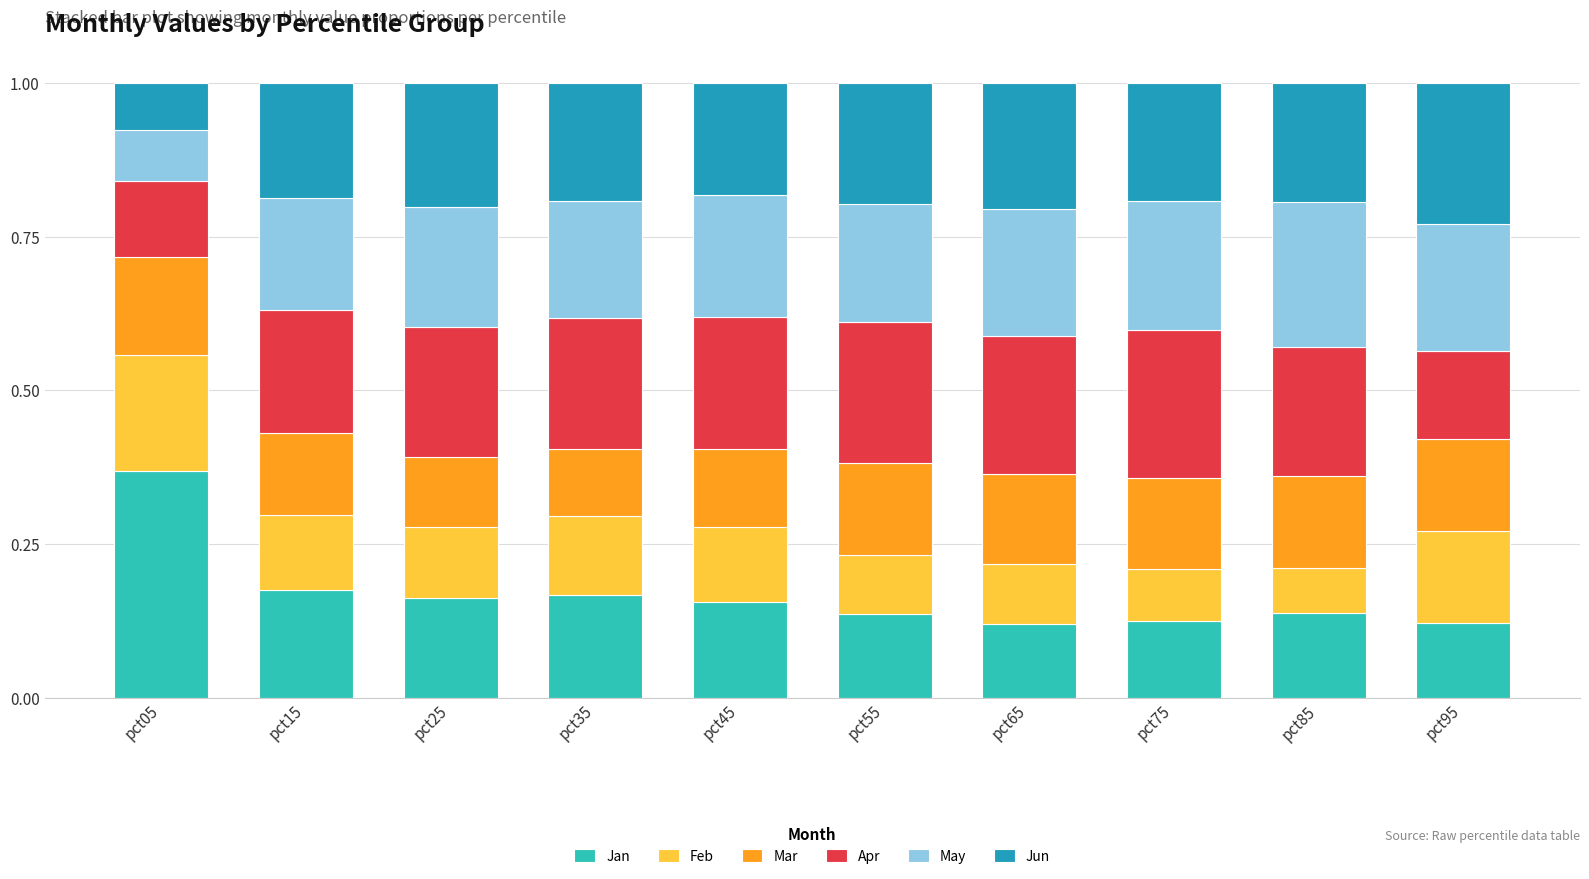

At which label does Jan reach its peak?

pct05